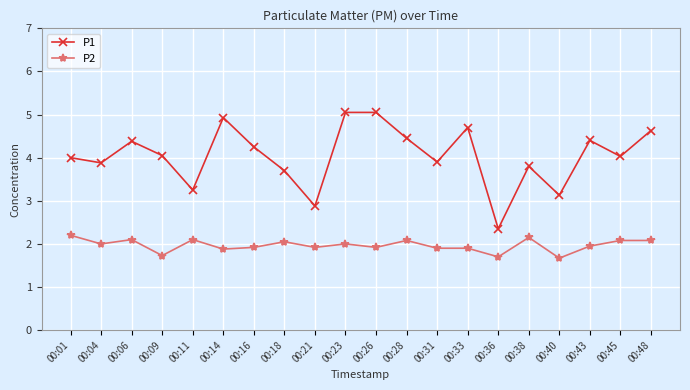

Where is the first local maximum for P1?

00:06